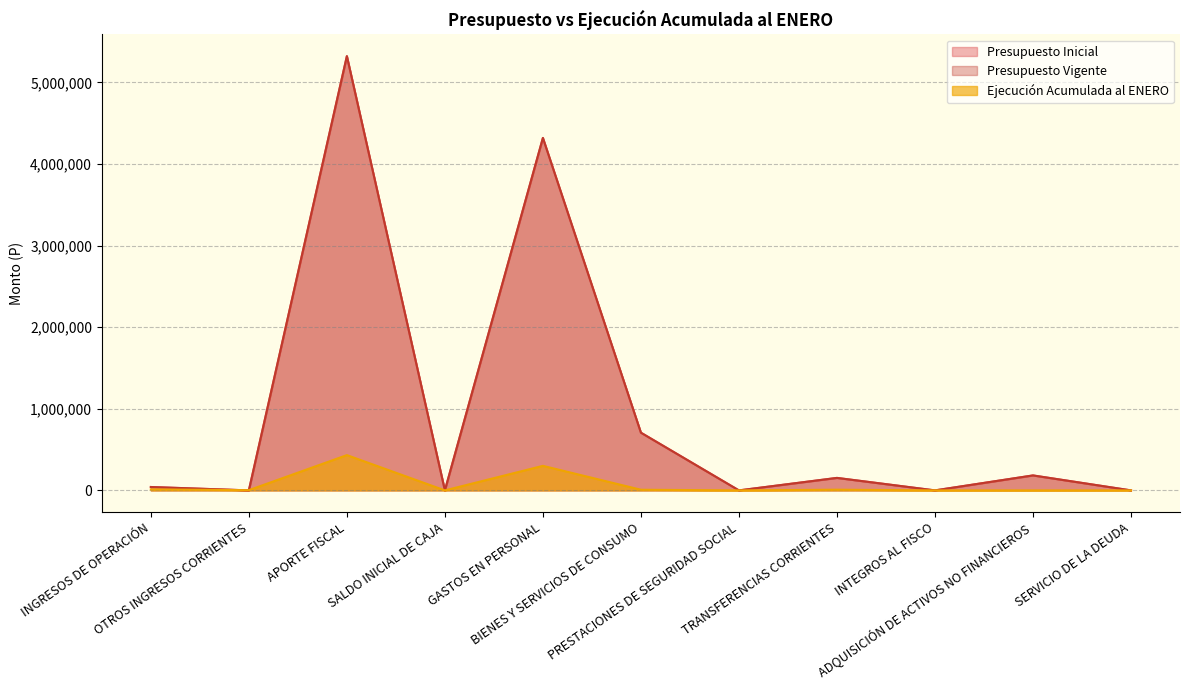

The Presupuesto Vigente series shows 12 at OTROS INGRESOS CORRIENTES. True or false?

False